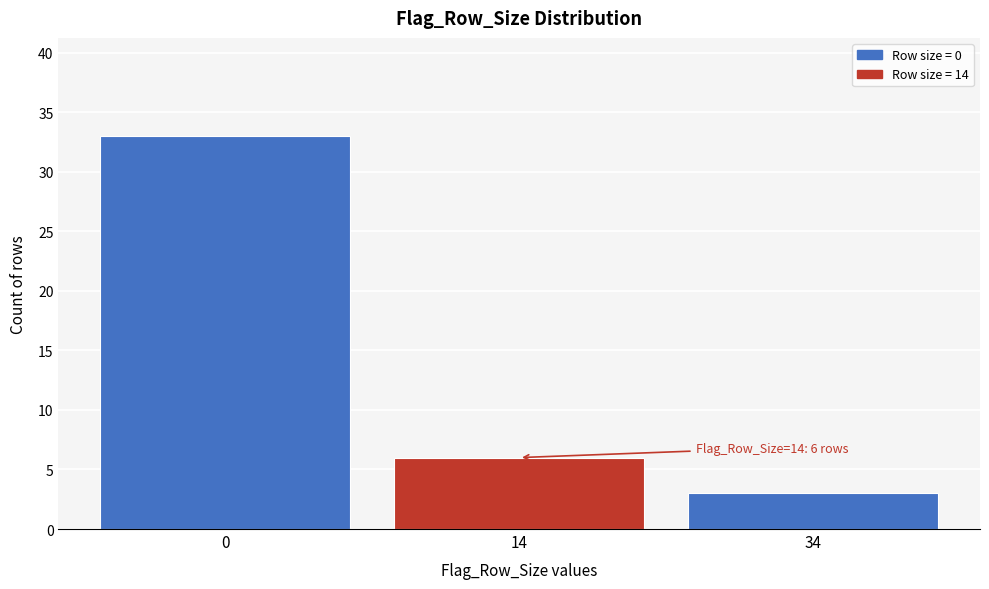

Reading right to left, extract all data points from this chart.

3	6	33